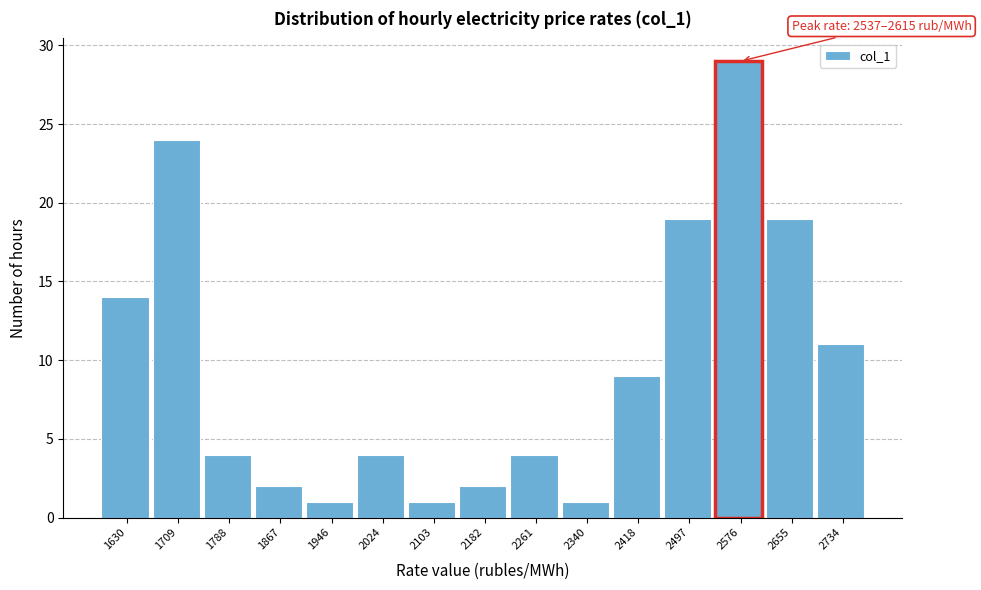

Over which range of the x-axis is the bar tallest?

2540 to 2620